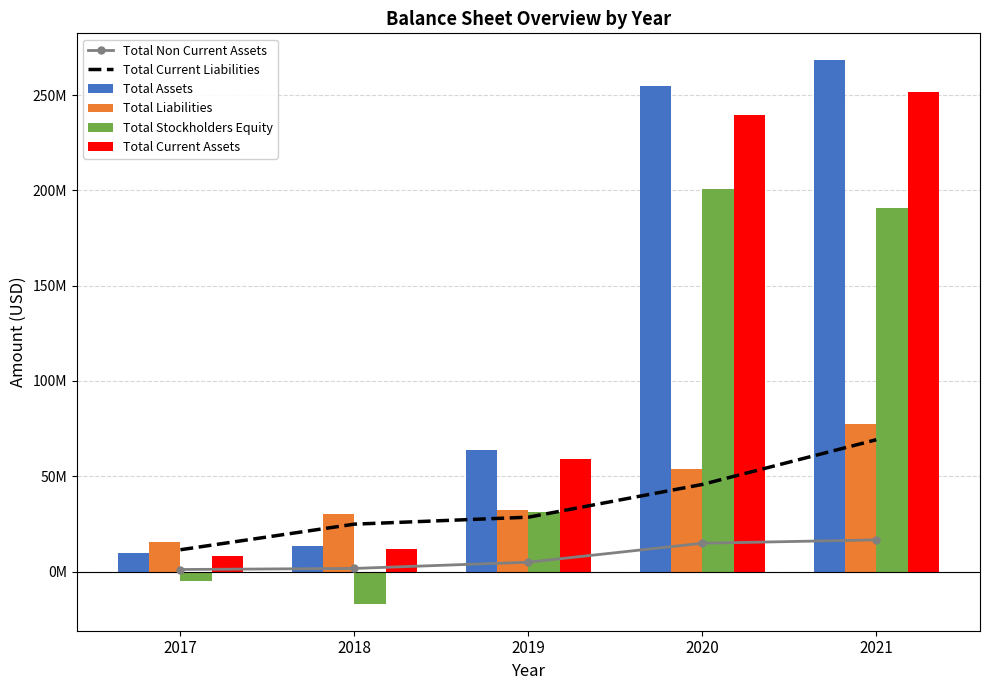

At which label is Total Stockholders Equity closest to 91946069?

2019